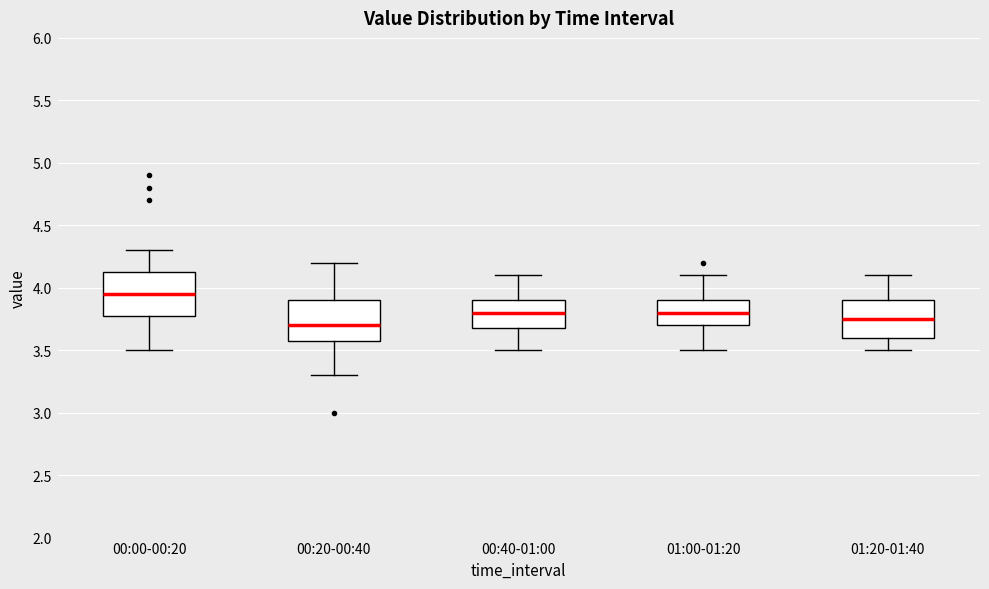

Reading left to right, transcribe this box plot: for each box, give where its median line is, the range the box spans, and where its two whiskers end, as read against the y-axis. The values are not printed on the chart, so give them approximately, as read against the axis.

00:00-00:20: median 3.95, box 3.80 to 4.15, whiskers 3.50 to 4.30
00:20-00:40: median 3.70, box 3.60 to 3.90, whiskers 3.30 to 4.20
00:40-01:00: median 3.80, box 3.70 to 3.90, whiskers 3.50 to 4.10
01:00-01:20: median 3.80, box 3.70 to 3.90, whiskers 3.50 to 4.10
01:20-01:40: median 3.75, box 3.60 to 3.90, whiskers 3.50 to 4.10